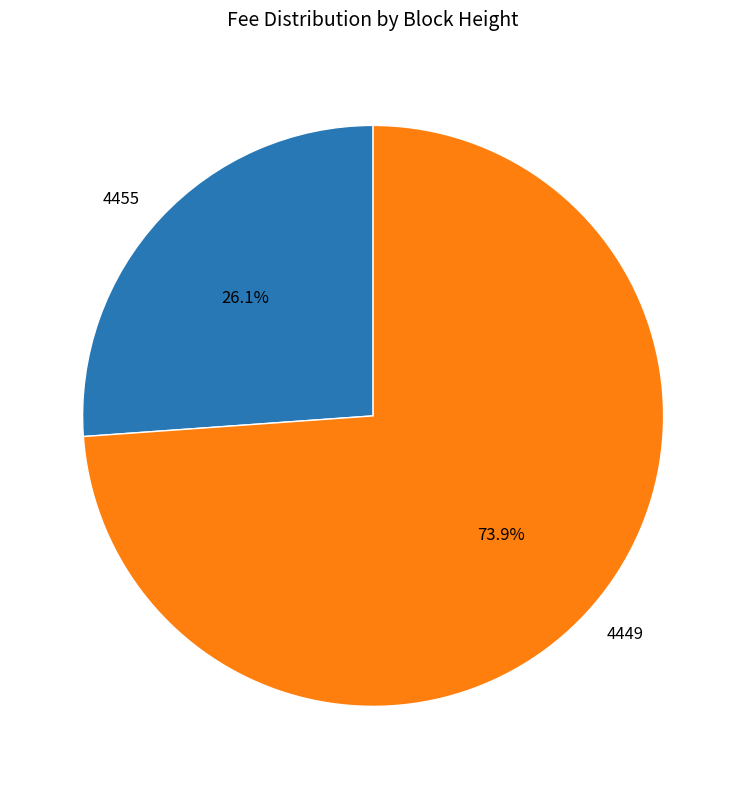

Rank the categories by value from lowest to highest.

4455, 4449